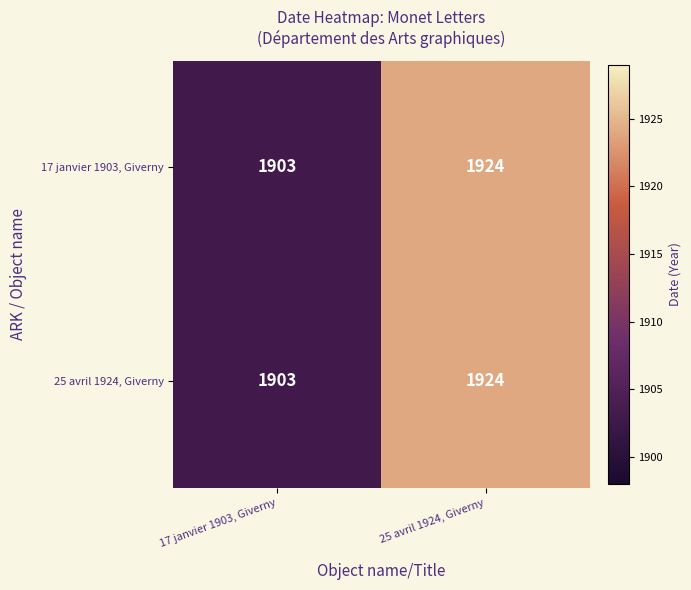

What is the sum of all 25 avril 1924, Giverny values?

3827